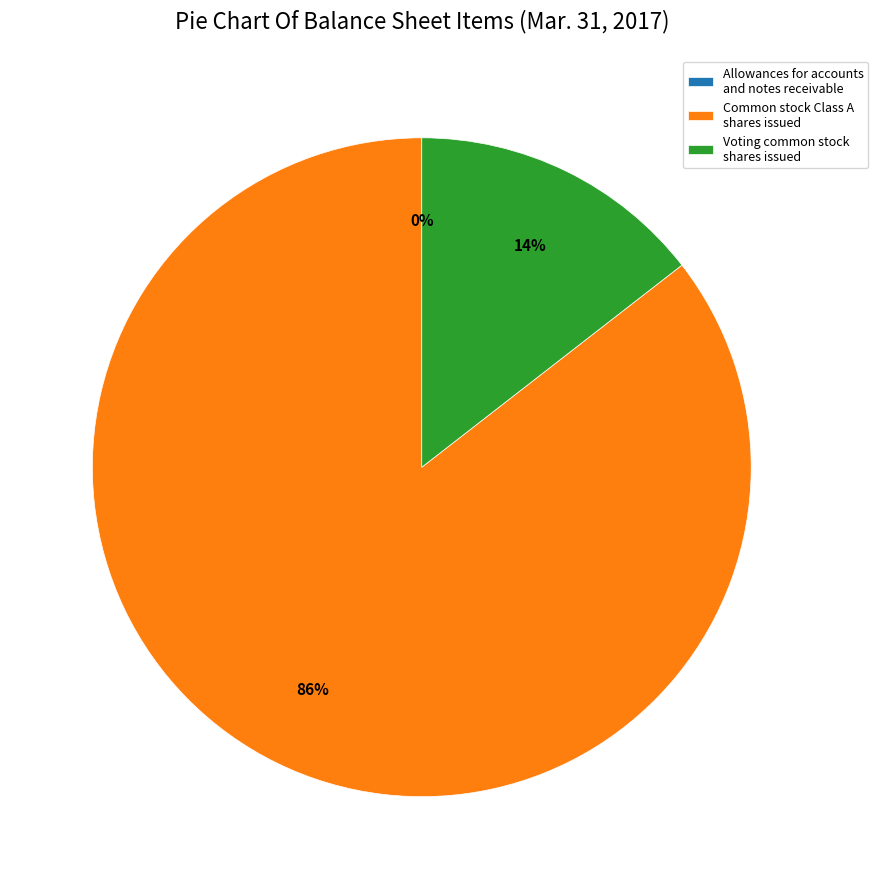

Which slice is the largest?

Common stock Class A shares issued